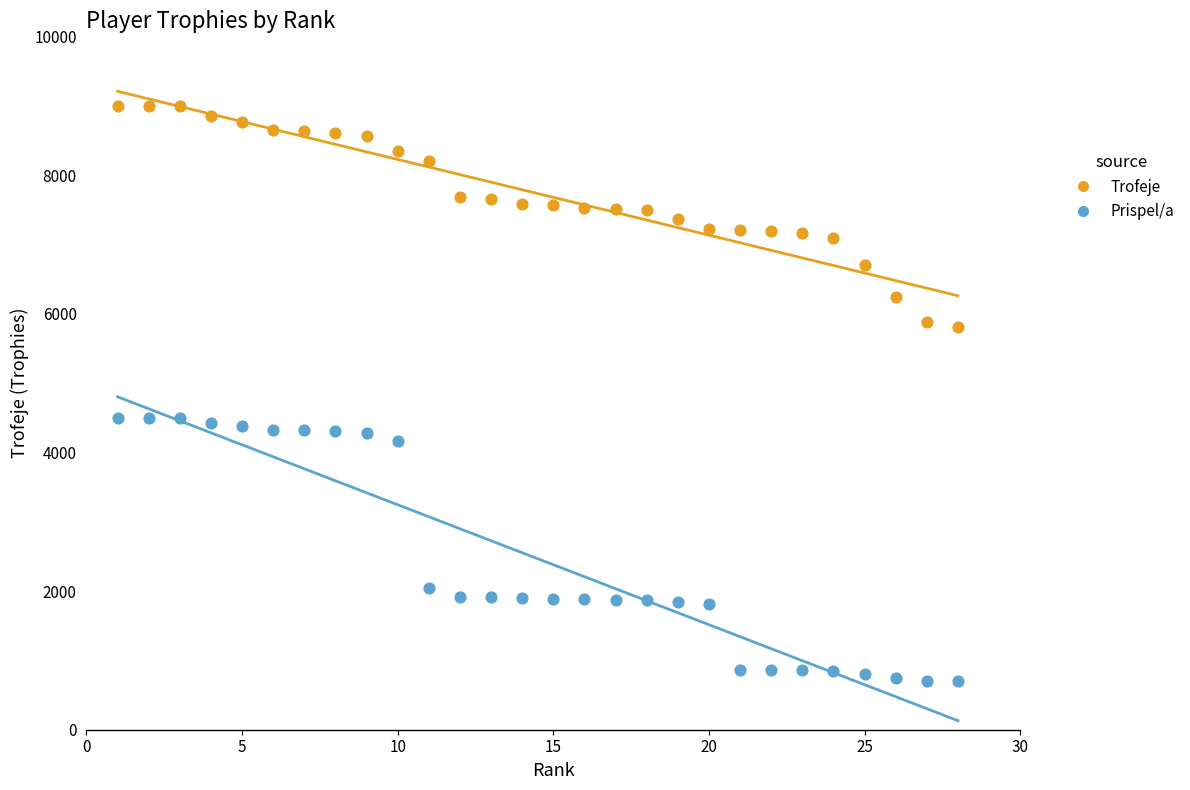

What are all the series names shown in the legend?

Trofeje, Prispel/a